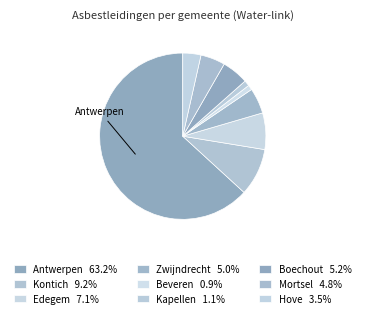

The Boechout slice represents 5% of the pie. True or false?

True